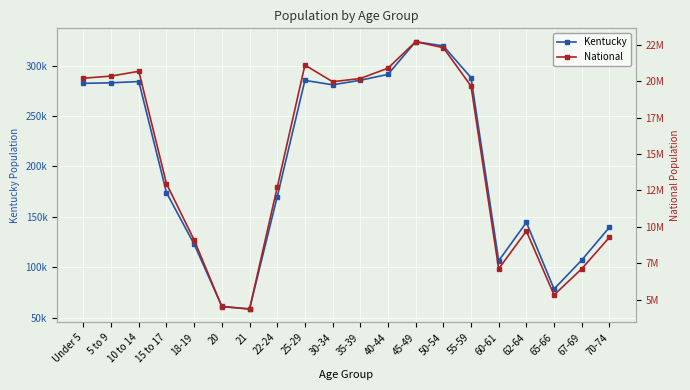

Which series has the largest total across all categories?

National